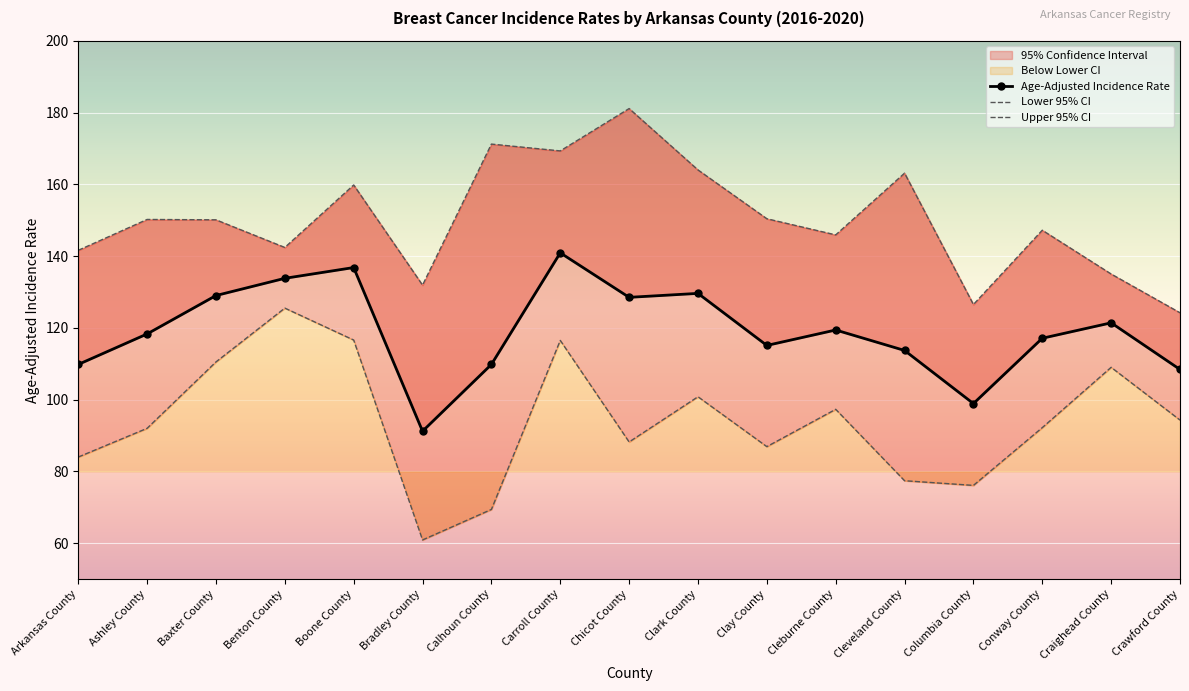

At Calhoun County, list the series in order from smallest to largest.

Lower 95% CI, Age-Adjusted Incidence Rate, Upper 95% CI